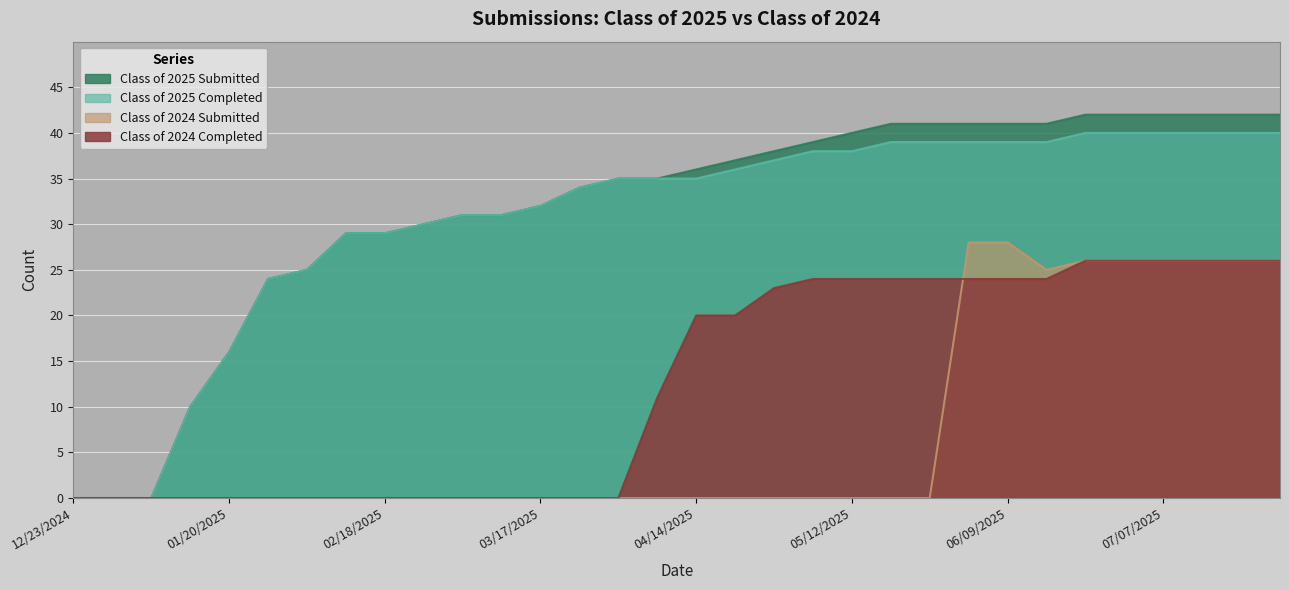

True or false: Class of 2025 Completed has more than 1 points higher than both neighbors.

False